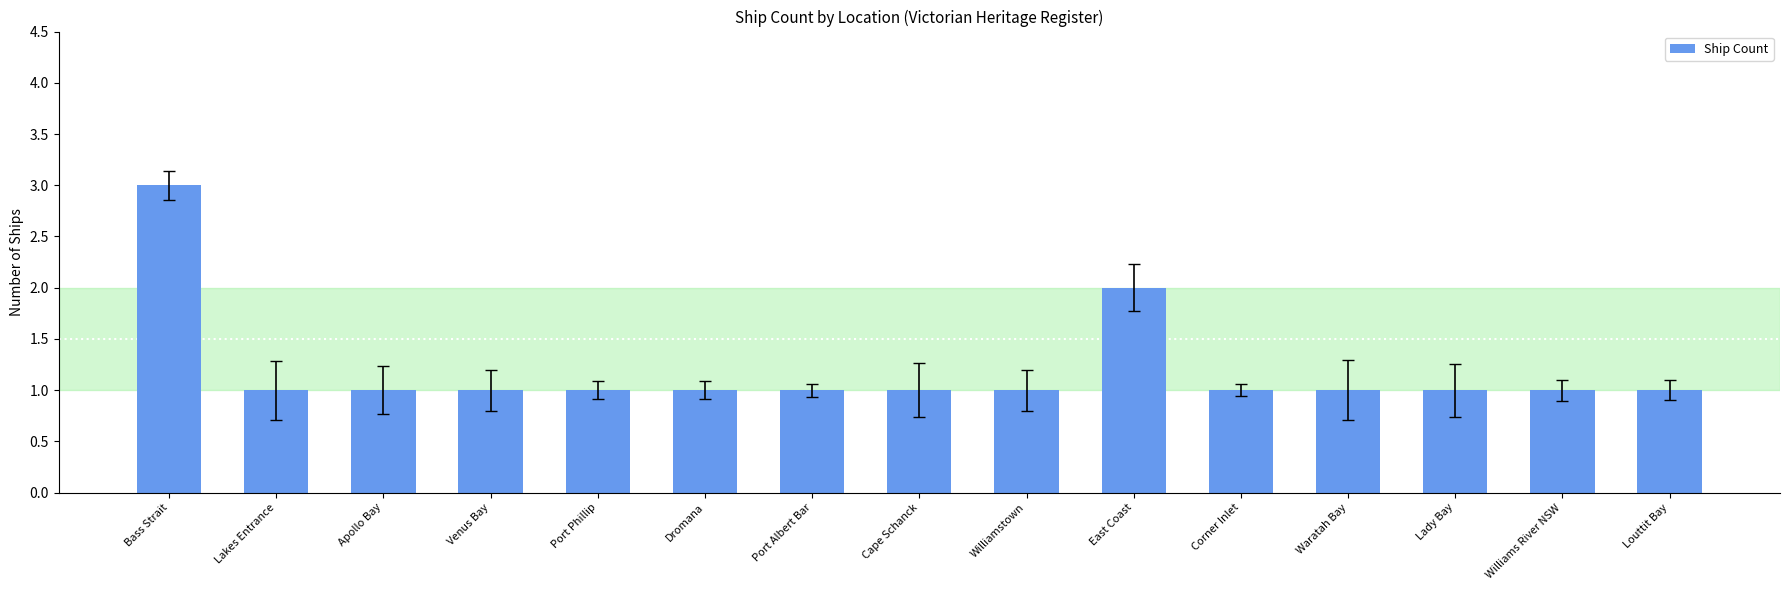

Approximately how many times larger is the value at Louttit Bay compared to Cape Schanck?

1.0